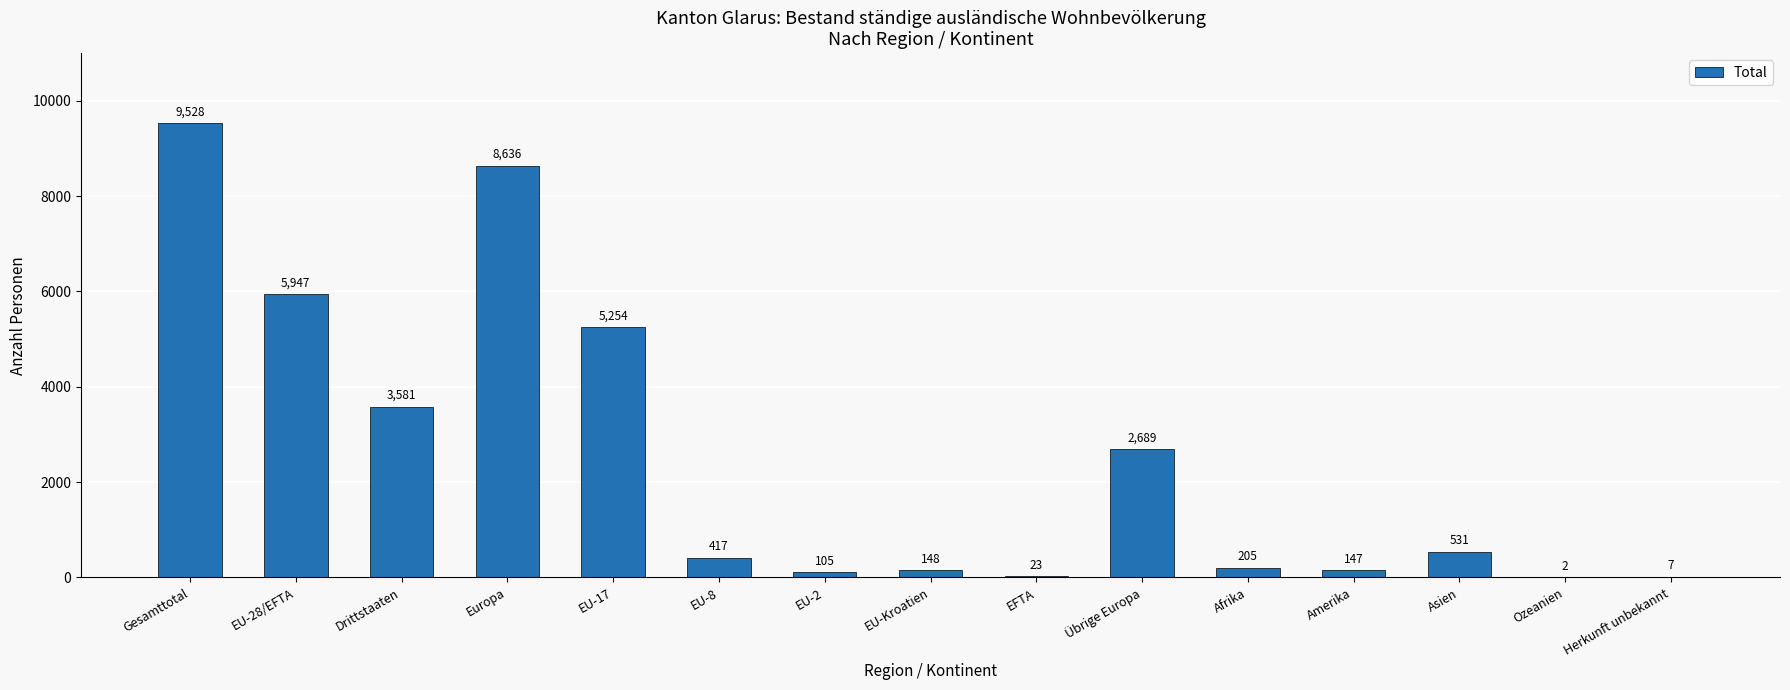

What is the sum of the values at Übrige Europa and Gesamttotal?

12217